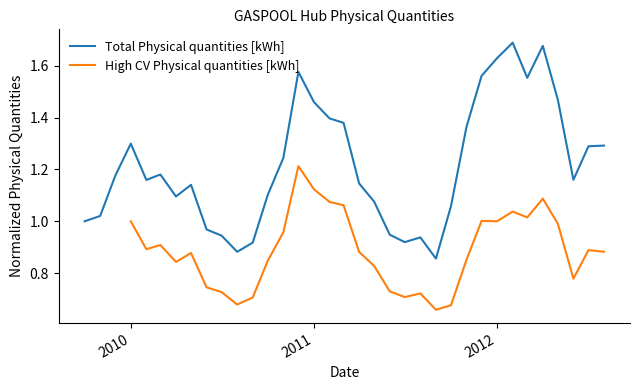

How many interior local valleys does the High CV Physical quantities [kWh] series have?

8